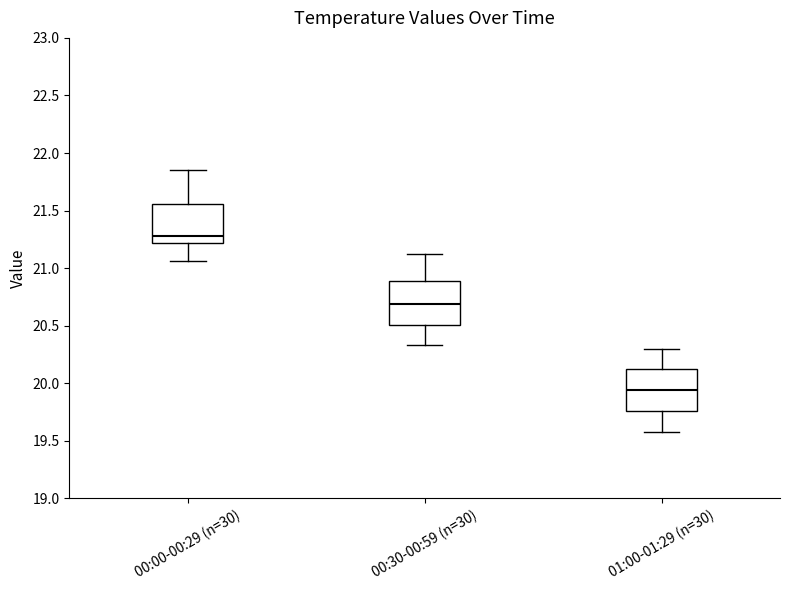

Reading left to right, transcribe this box plot: for each box, give where its median line is, the range the box spans, and where its two whiskers end, as read against the y-axis. The values are not printed on the chart, so give them approximately, as read against the axis.

00:00-00:29 (n=30): median 21.30, box 21.20 to 21.55, whiskers 21.05 to 21.85
00:30-00:59 (n=30): median 20.70, box 20.50 to 20.90, whiskers 20.35 to 21.10
01:00-01:29 (n=30): median 19.95, box 19.75 to 20.10, whiskers 19.60 to 20.30